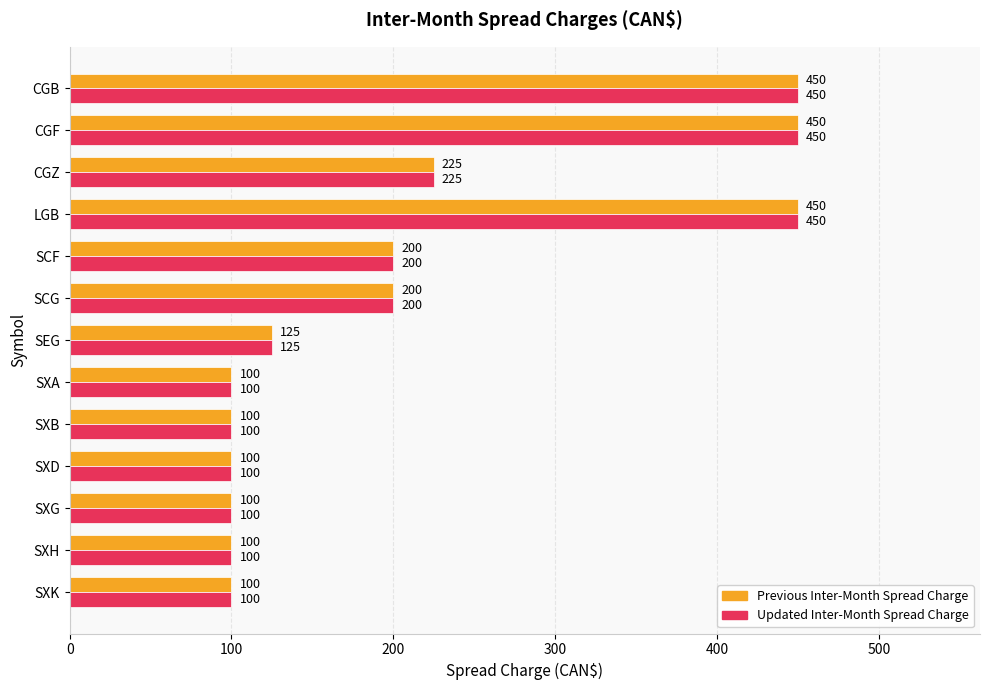

Is it true that Updated Inter-Month Spread Charge equals 100 at SXH?

True